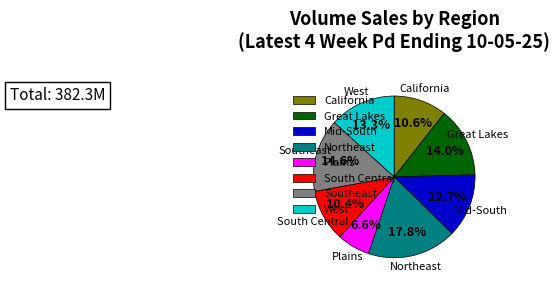

Which slice is the smallest?

Plains